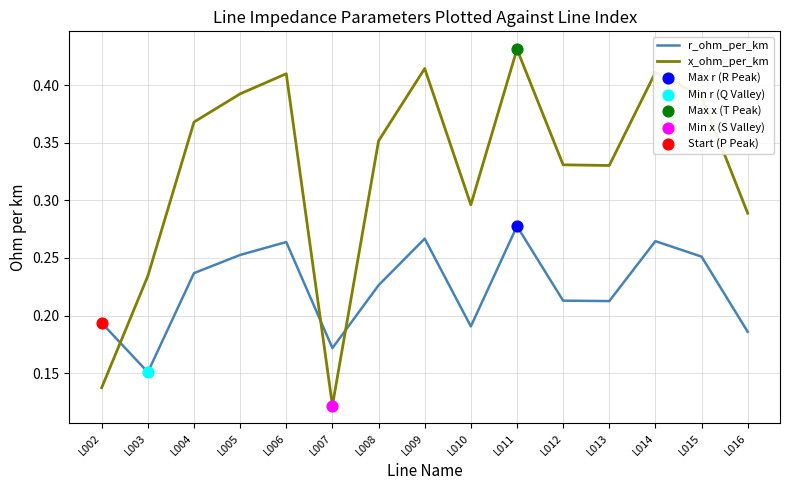

Where is x_ohm_per_km nearest to the value 0?

L007